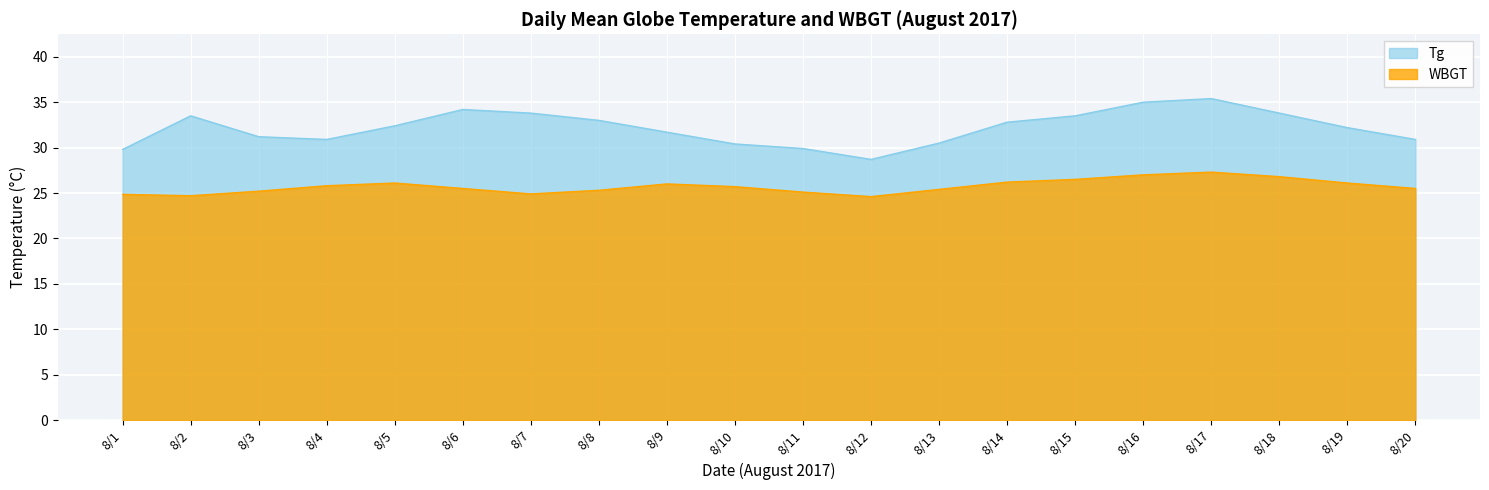

What is the change in value from 8/1 to 8/20?

+1.1